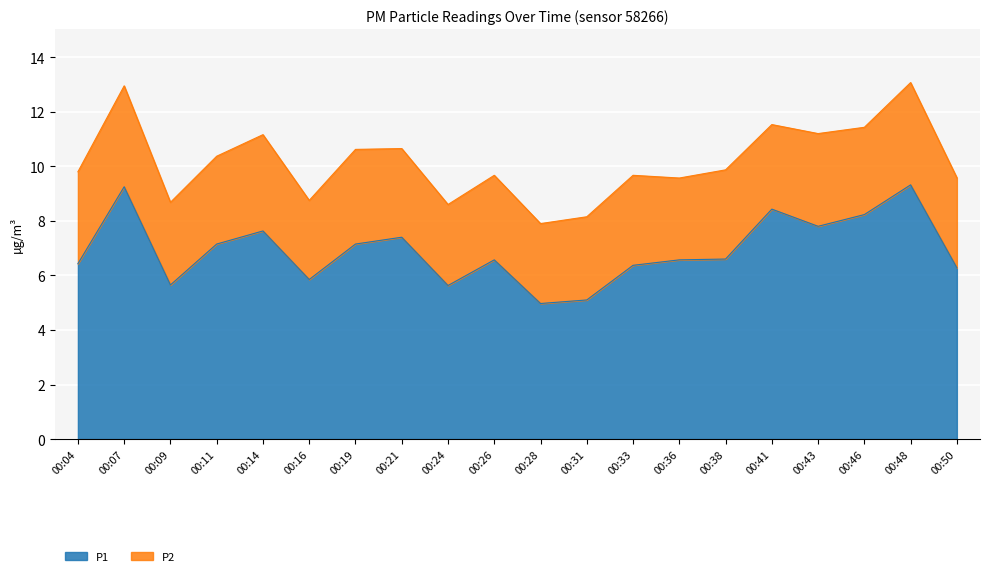

What is the greatest value displayed?

9.3